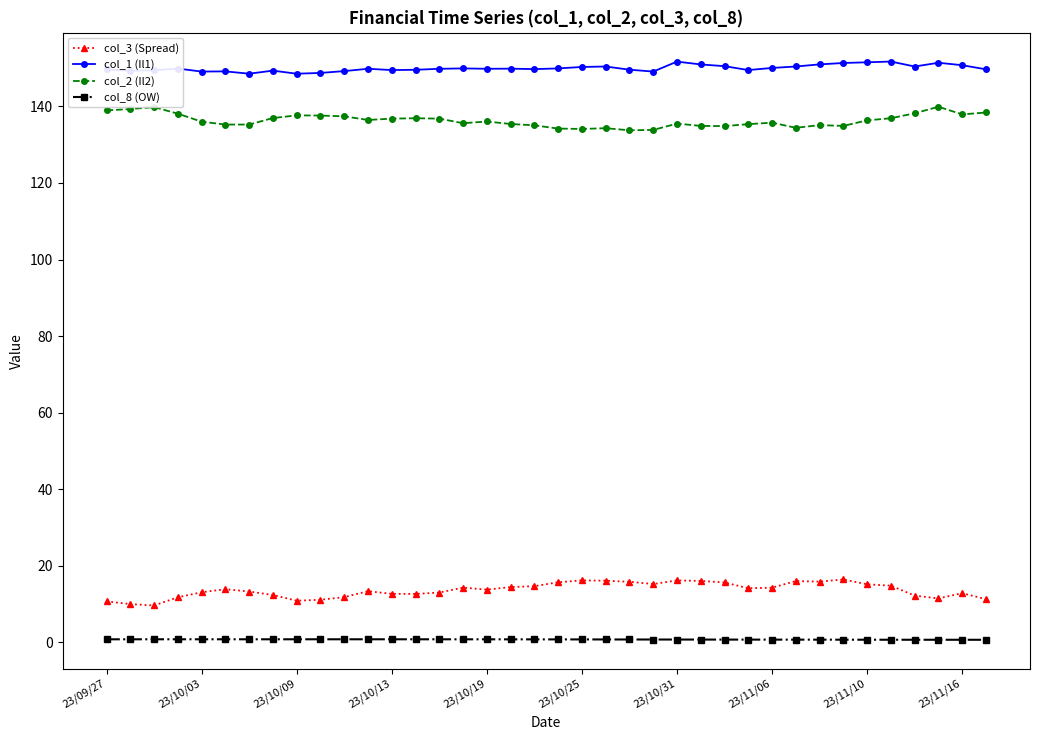

Which series has the largest total across all categories?

col_1 (Il1)